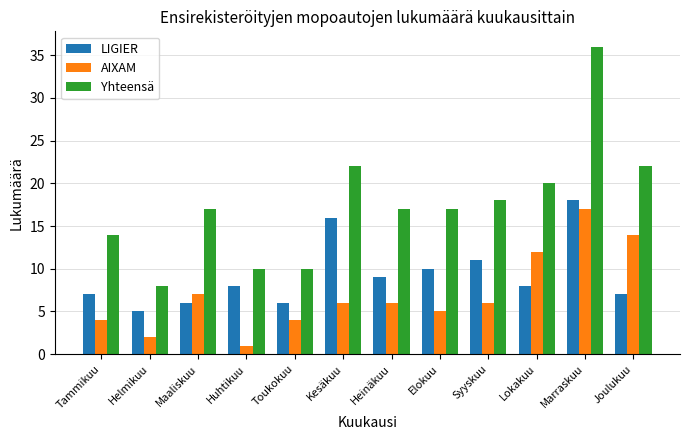

Is it true that Yhteensä equals 22 at Joulukuu?

True